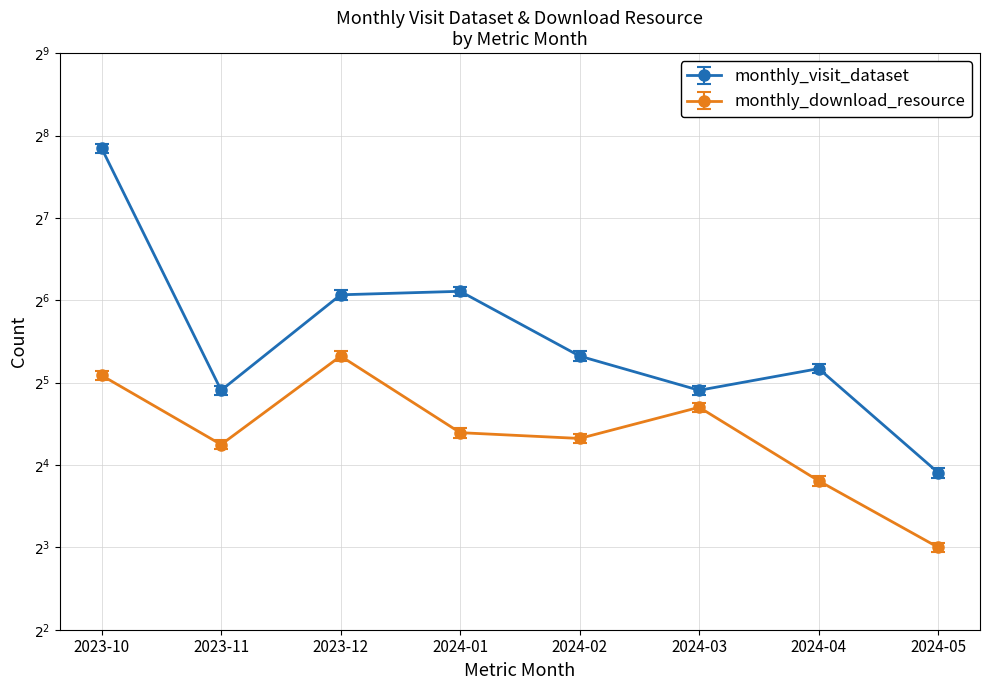

Which series has the largest range (max minus min)?

monthly_visit_dataset